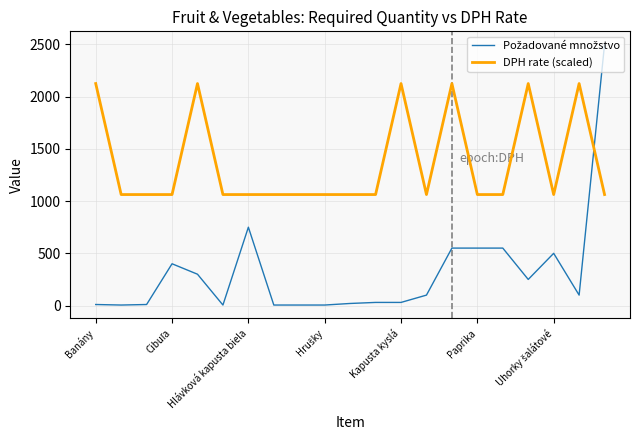

What is the difference between the maximum and minimum values in the DPH rate (scaled) series?

1062.5